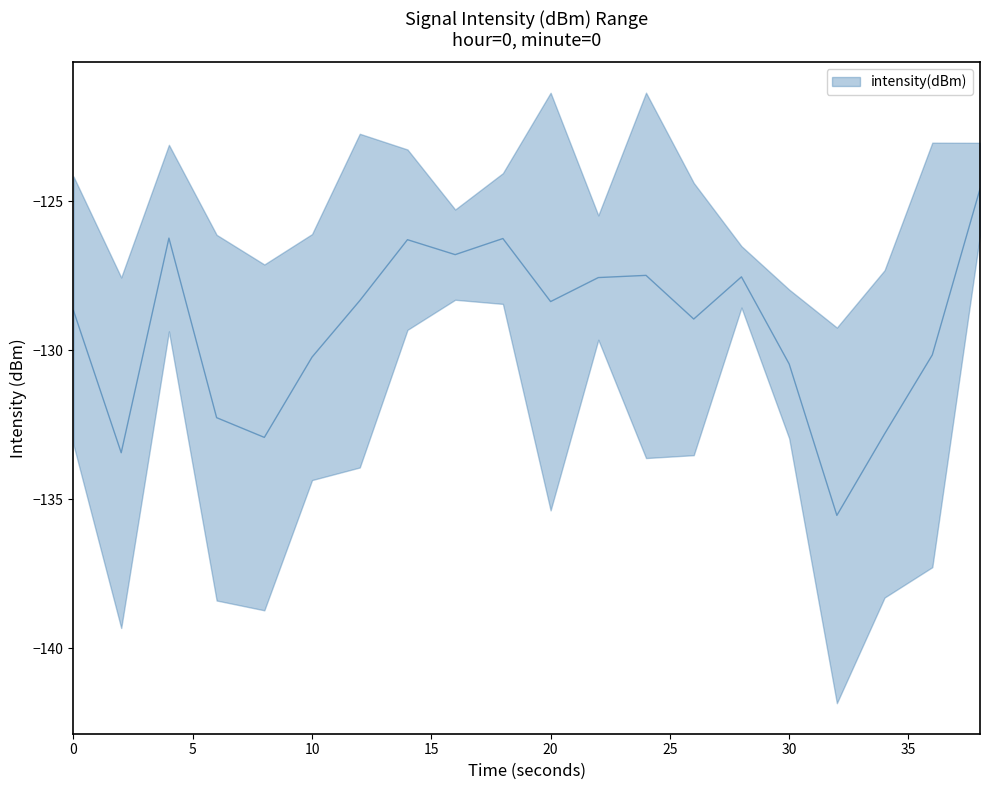

List the series in order of their peak value, lowest first.

intensity_lower, intensity_upper